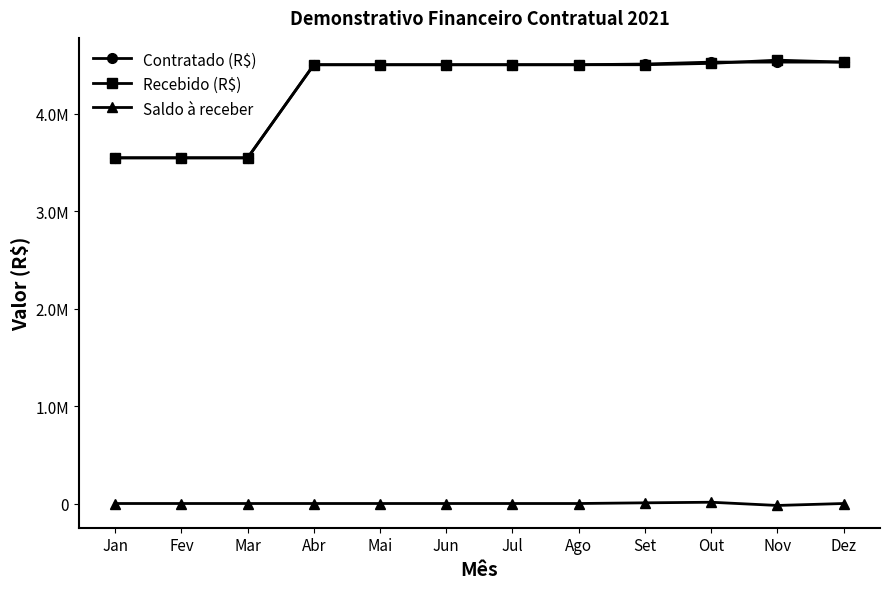

At which label is Contratado (R$) closest to 4036721?

Abr